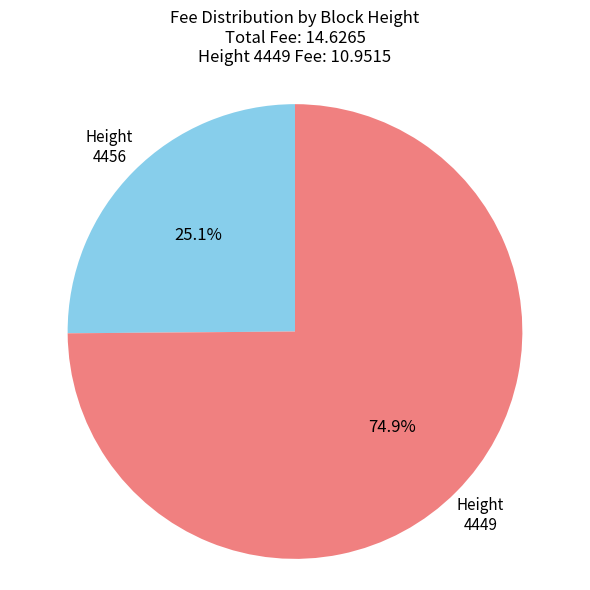

Does any single category account for the majority?

Yes